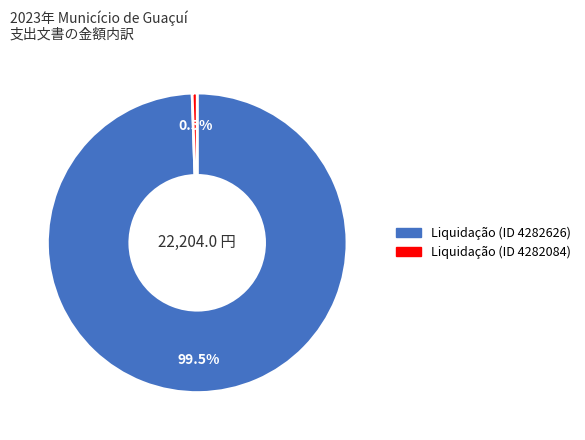

What is the total percentage of Liquidação (ID 4282084) and Liquidação (ID 4282626)?

100.0%